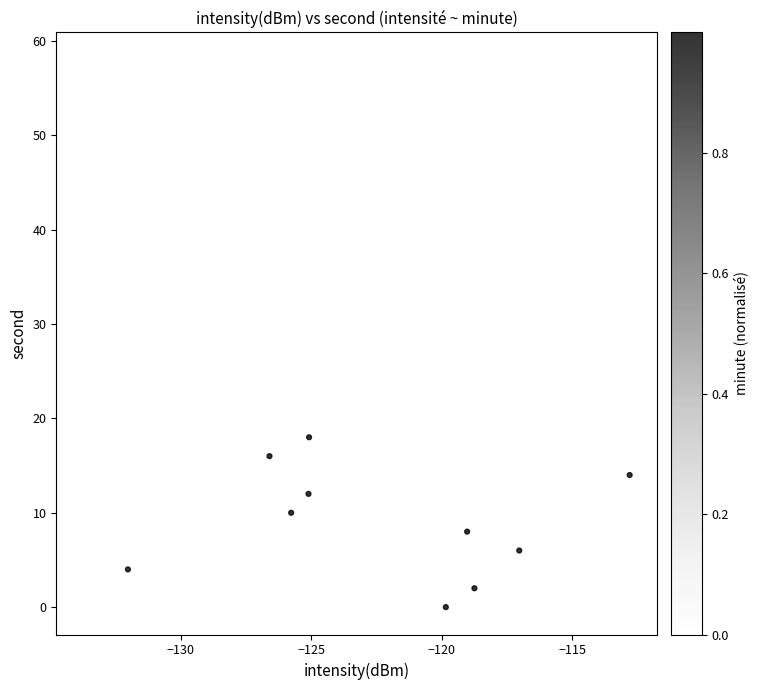

What is the range of Y values (max minus min)?

58